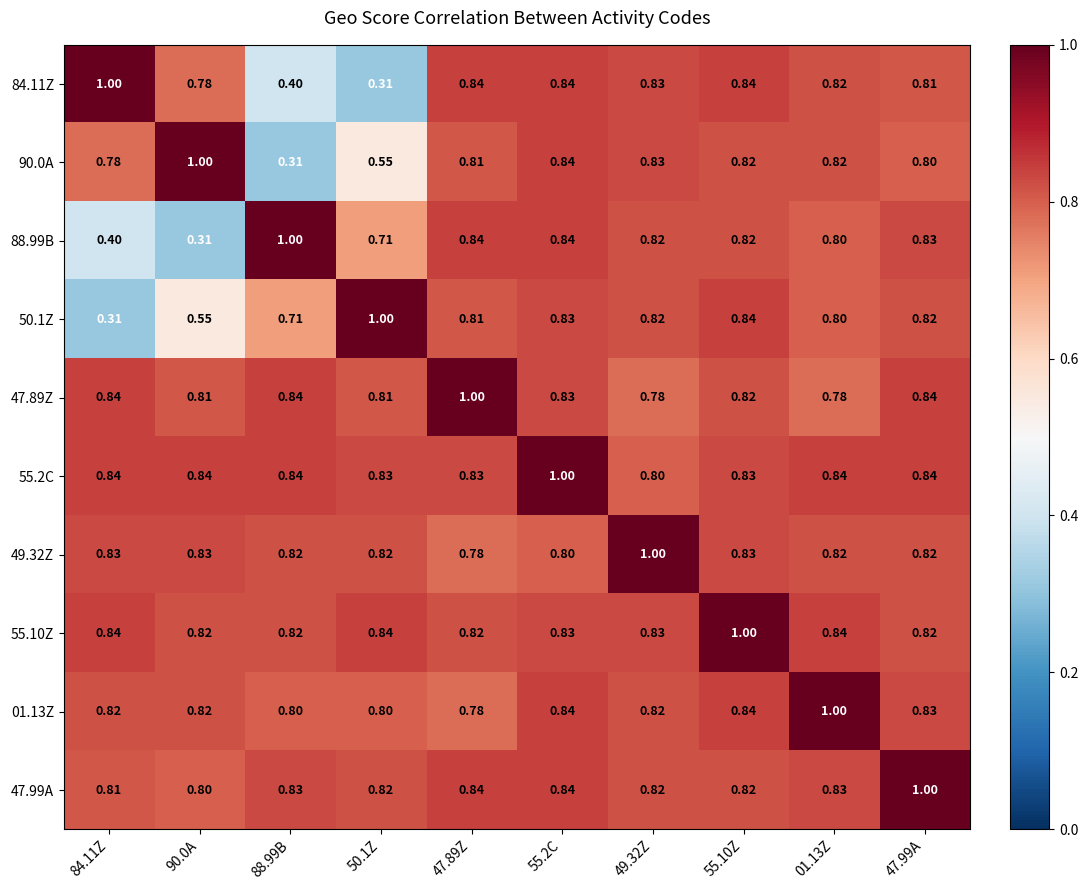

Is the value of 55.10Z at 49.32Z greater than the value of 88.99B at 84.11Z?

Yes